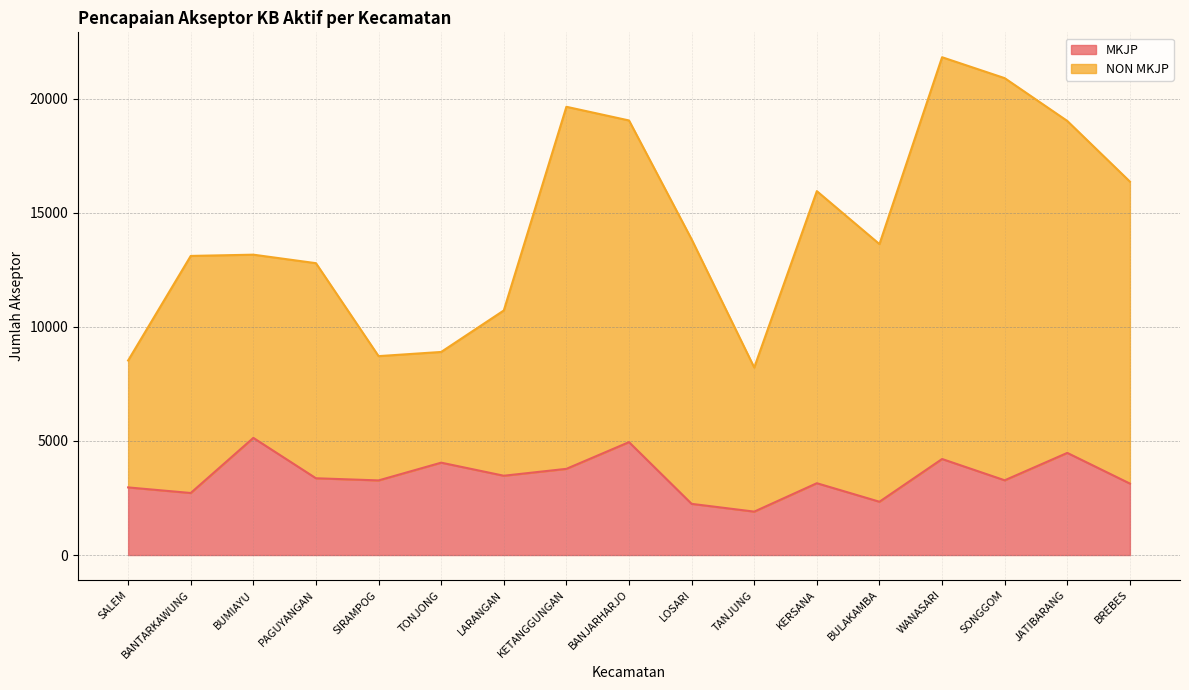

What position from the right is WANASARI?

4